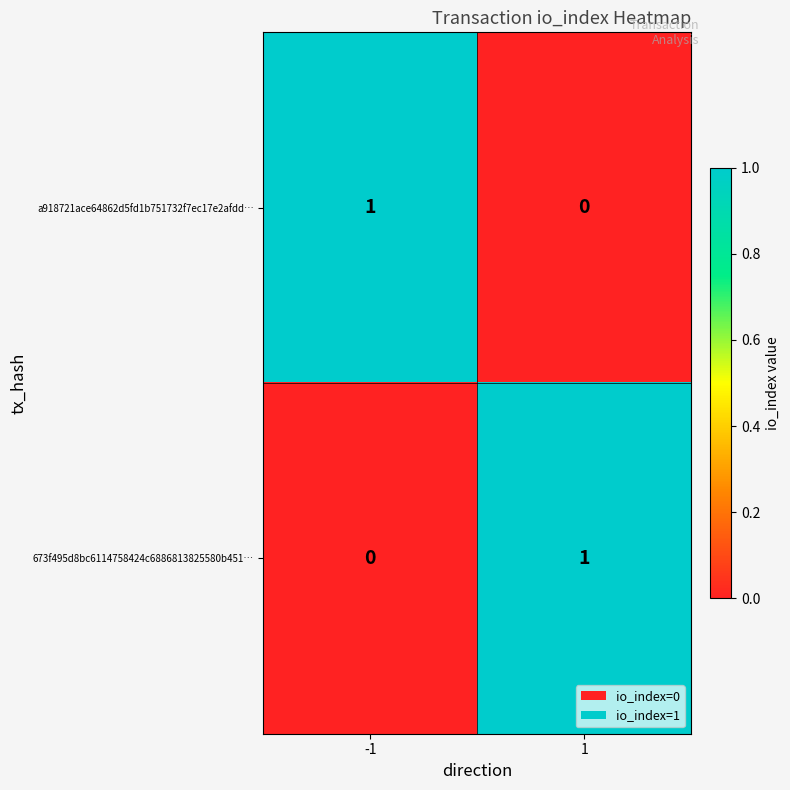

What is the difference between the highest and lowest values at 1?

1